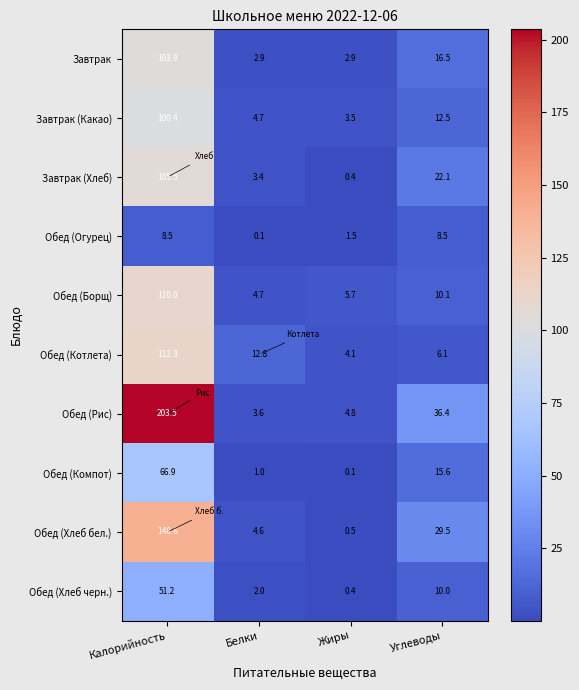

What is the sum of all Обед (Огурец) values?

18.6